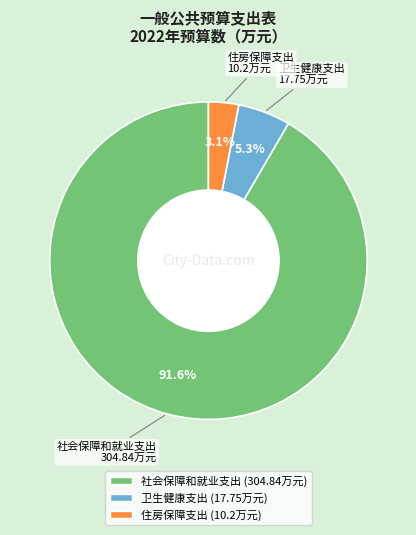

Between 卫生健康支出 and 住房保障支出, which is larger?

卫生健康支出